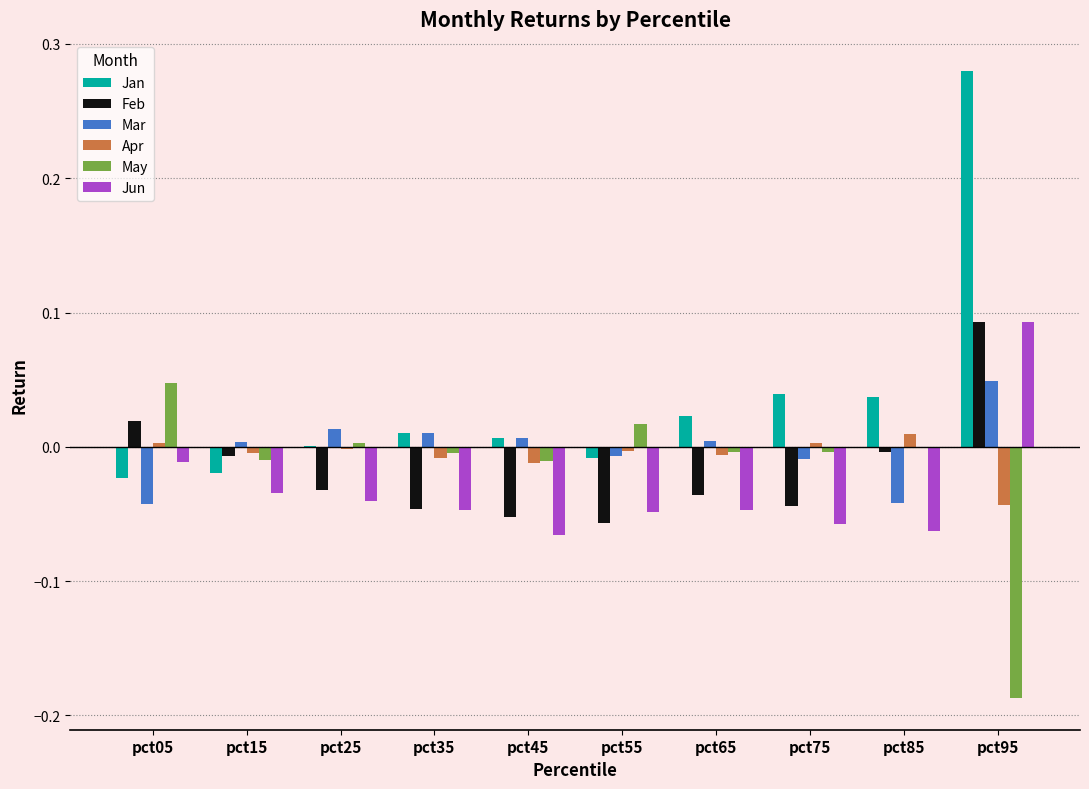

How many groups of bars are there?

10